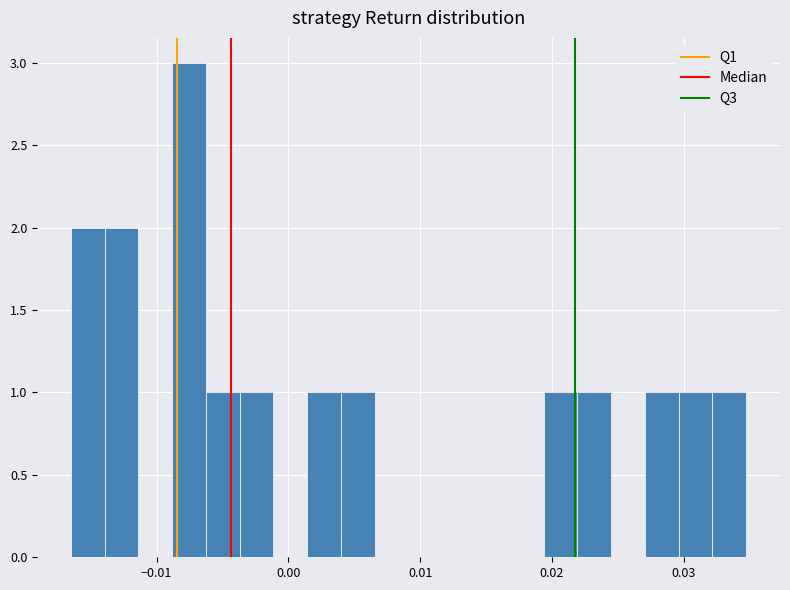

Around what value on the x-axis is the tallest bar? Give the approximate position of its centre, as read against the axis.

-0.008